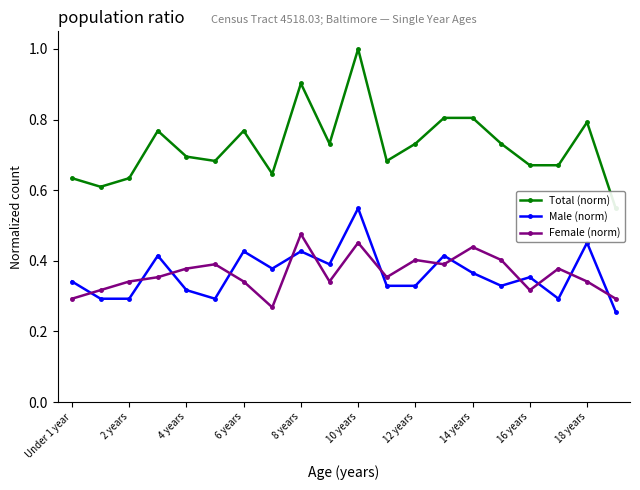

Is it true that Male (norm) equals 0.5 at 16 years?

False